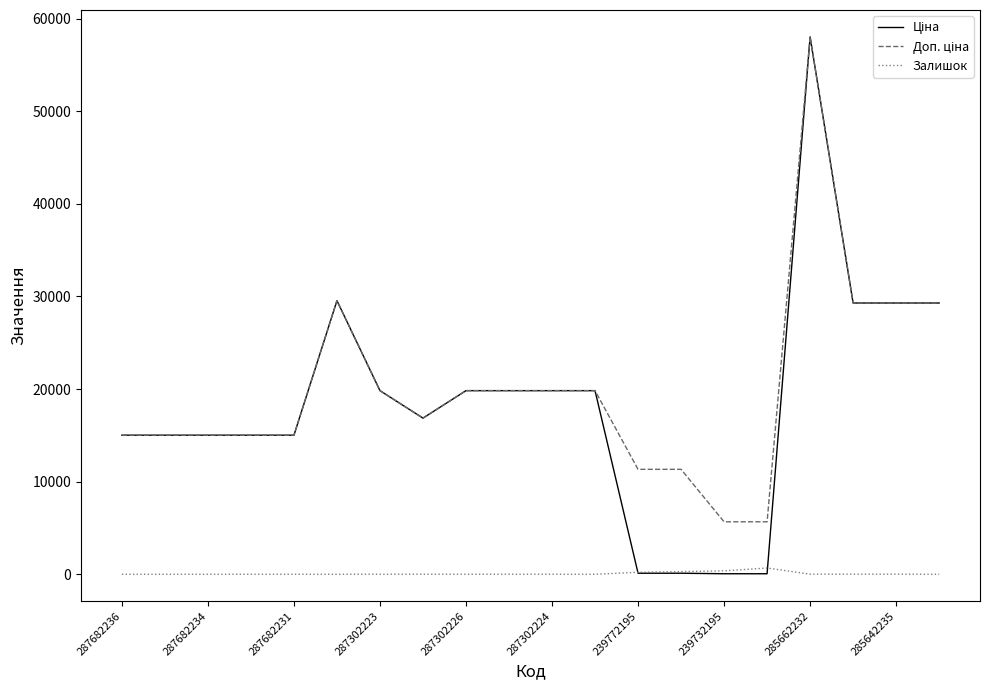

True or false: Доп. ціна and Ціна intersect in this chart.

False